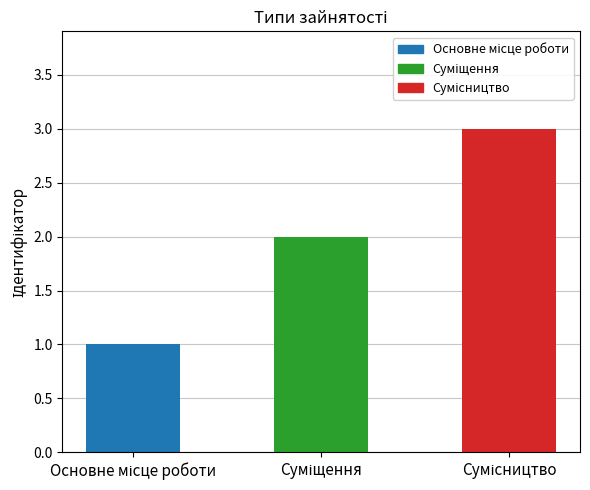

List the labels in order of value, largest first.

Сумісництво, Суміщення, Основне місце роботи